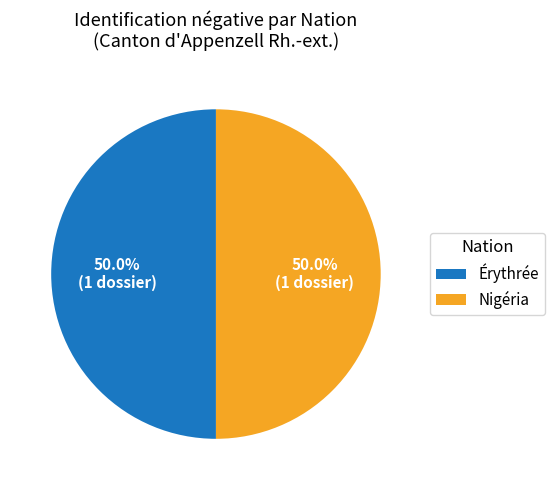

Is the sum of Nigéria and Érythrée greater than half?

Yes